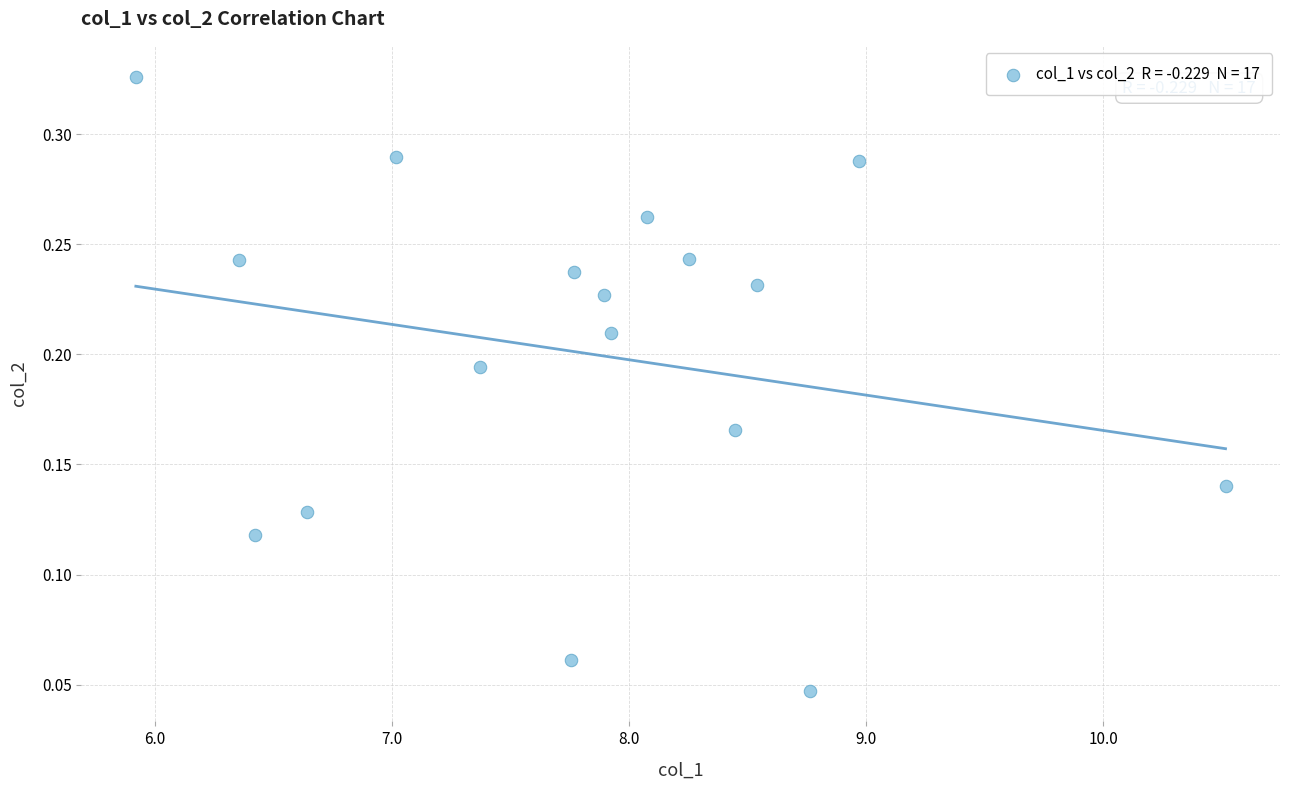

What is the range of X values (max minus min)?

4.6